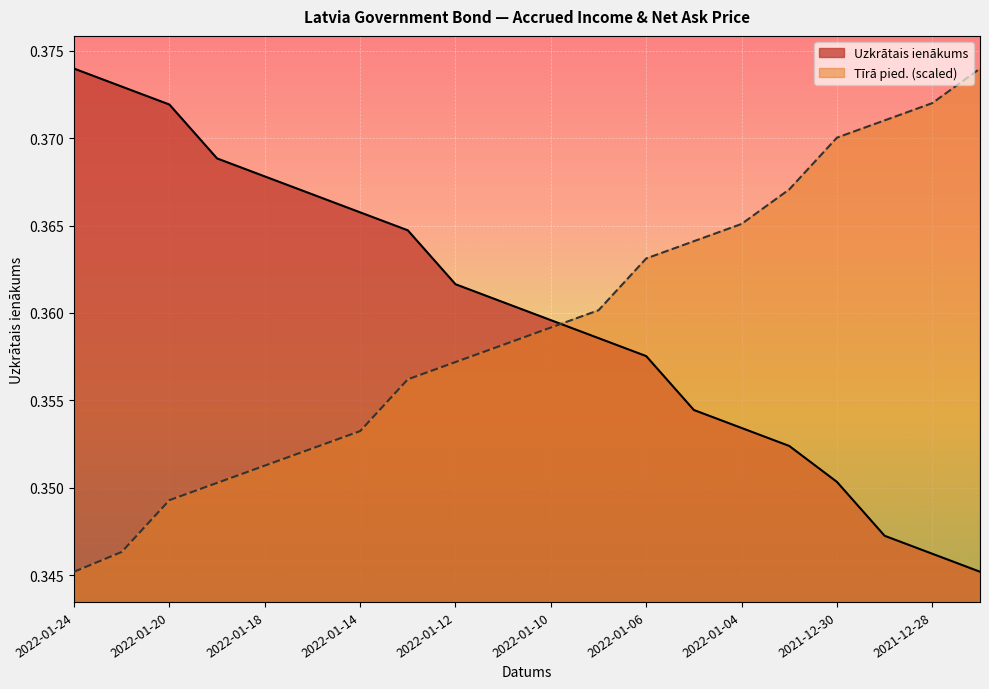

True or false: Tīrā pied. and Uzkrātais ienākums intersect in this chart.

True